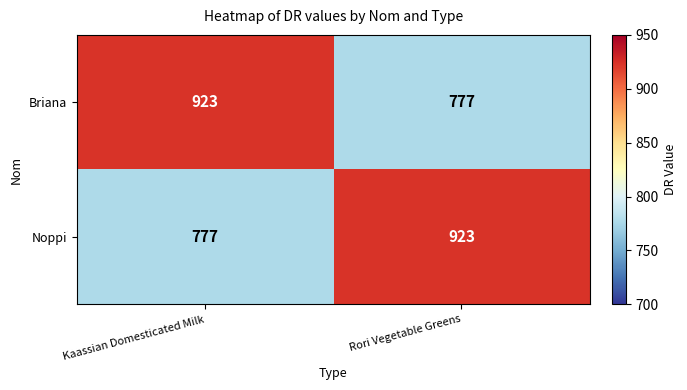

Is it true that Briana equals 544 at Kaassian Domesticated Milk?

False